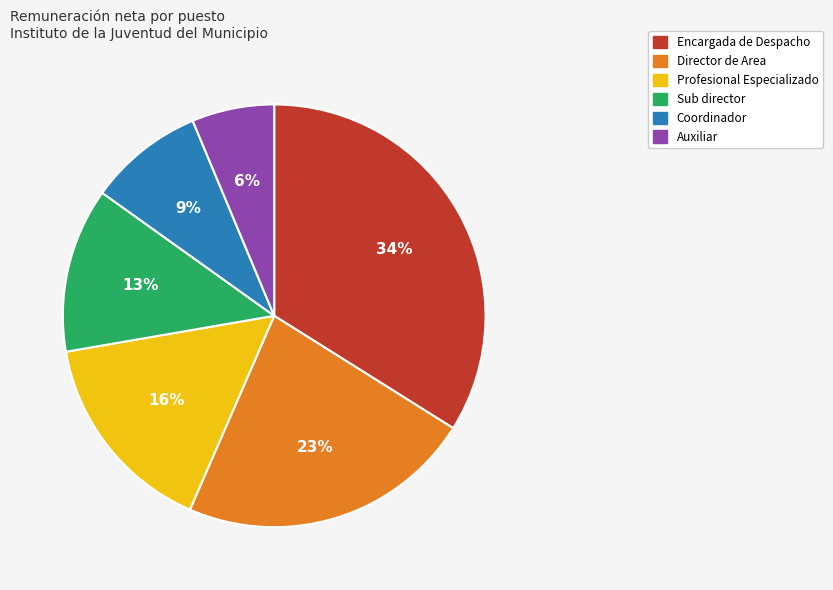

Is there a majority slice in this chart?

No